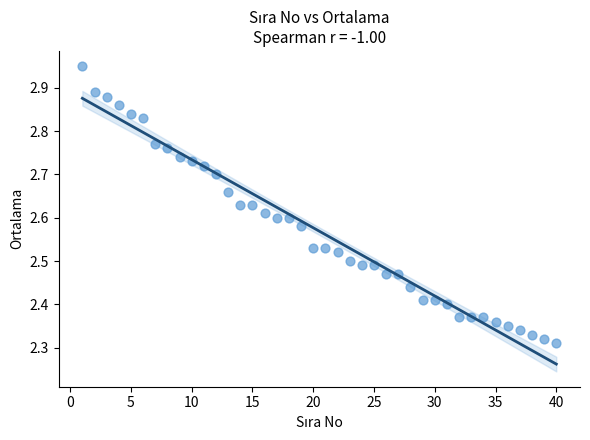

What is the range of Y values (max minus min)?

0.6